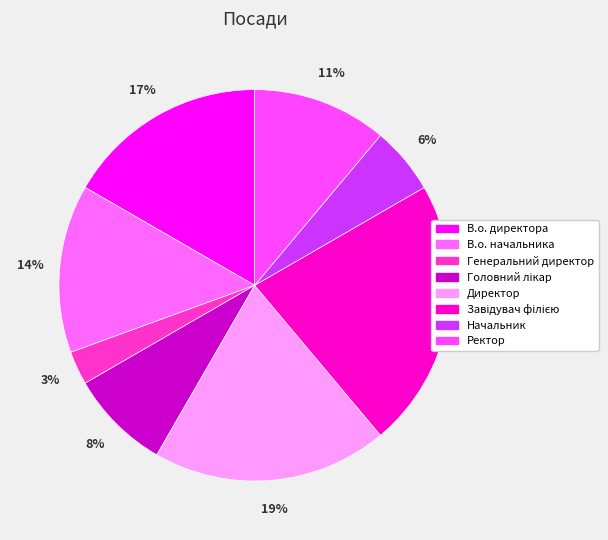

Is there a majority slice in this chart?

No